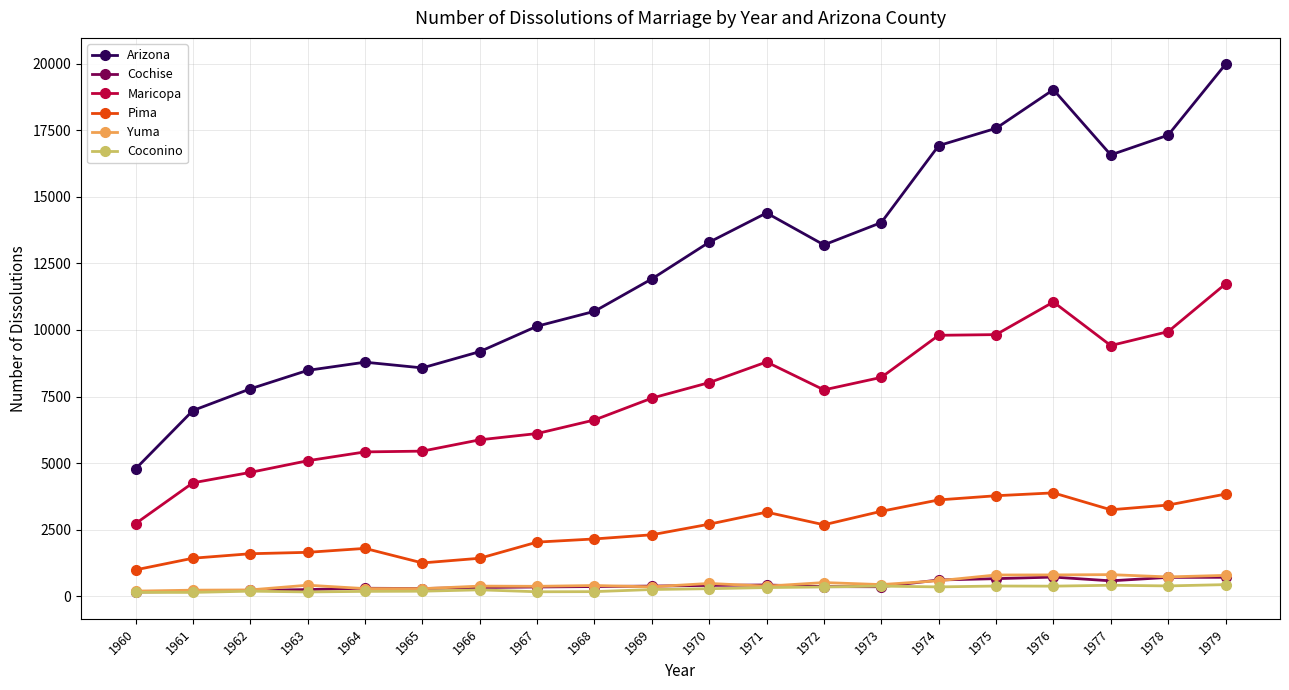

What value does the Arizona series have at 1963?

8482